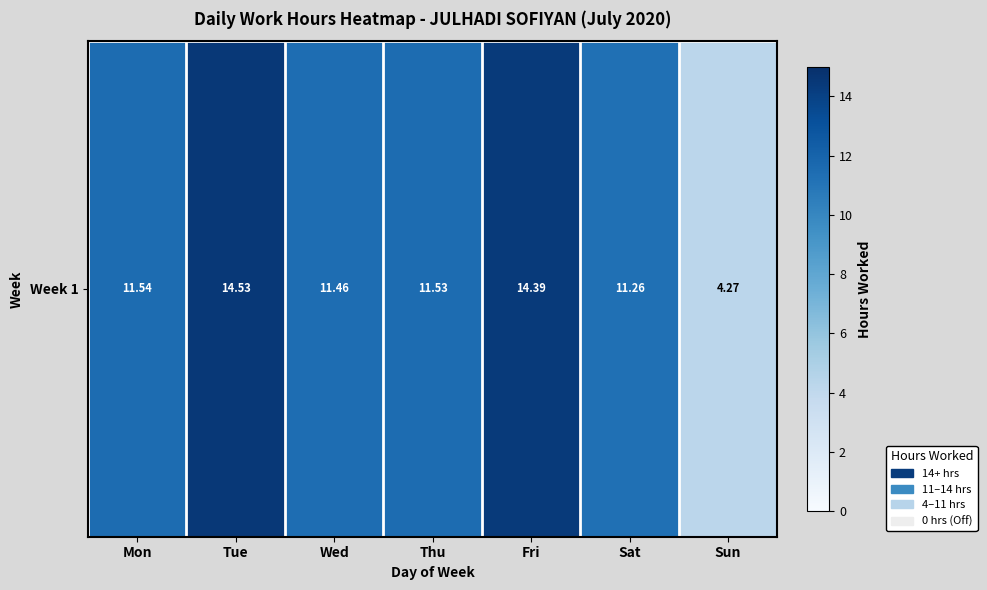

List the labels in order of value, largest first.

Tue, Fri, Mon, Thu, Wed, Sat, Sun